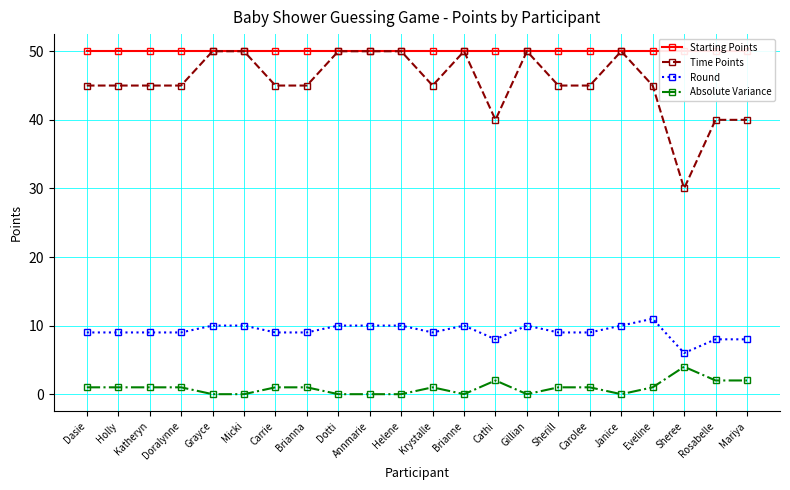

What is the spread (max minus min) of values at Doralynne?

49